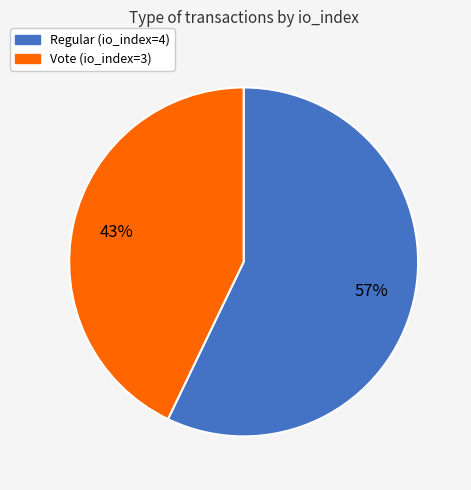

Does Regular (io_index=4) account for over 50% of the chart?

Yes